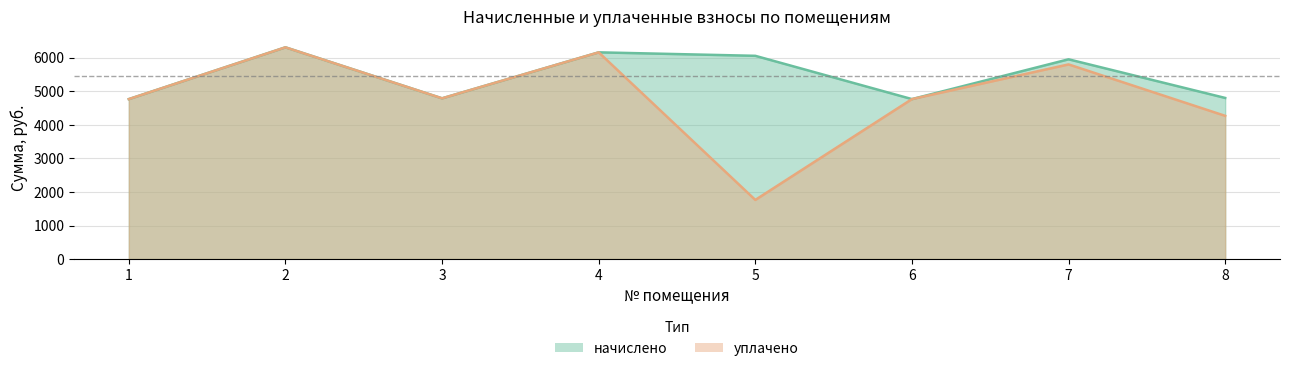

How many values in the уплачено series exceed 4792?

4